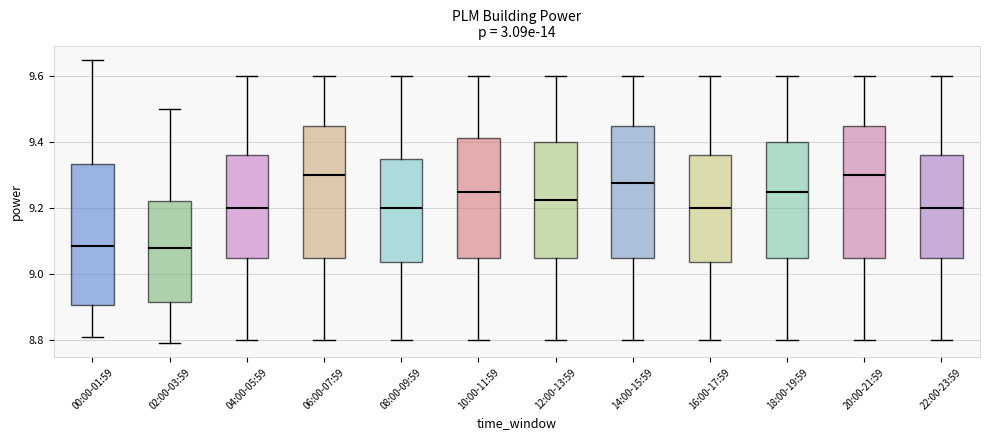

Reading left to right, transcribe this box plot: for each box, give where its median line is, the range the box spans, and where its two whiskers end, as read against the y-axis. The values are not printed on the chart, so give them approximately, as read against the axis.

00:00-01:59: median 9.08, box 8.90 to 9.34, whiskers 8.82 to 9.66
02:00-03:59: median 9.08, box 8.92 to 9.22, whiskers 8.80 to 9.50
04:00-05:59: median 9.20, box 9.06 to 9.36, whiskers 8.80 to 9.60
06:00-07:59: median 9.30, box 9.06 to 9.46, whiskers 8.80 to 9.60
08:00-09:59: median 9.20, box 9.04 to 9.36, whiskers 8.80 to 9.60
10:00-11:59: median 9.26, box 9.06 to 9.42, whiskers 8.80 to 9.60
12:00-13:59: median 9.22, box 9.06 to 9.40, whiskers 8.80 to 9.60
14:00-15:59: median 9.28, box 9.06 to 9.46, whiskers 8.80 to 9.60
16:00-17:59: median 9.20, box 9.04 to 9.36, whiskers 8.80 to 9.60
18:00-19:59: median 9.26, box 9.06 to 9.40, whiskers 8.80 to 9.60
20:00-21:59: median 9.30, box 9.06 to 9.46, whiskers 8.80 to 9.60
22:00-23:59: median 9.20, box 9.06 to 9.36, whiskers 8.80 to 9.60